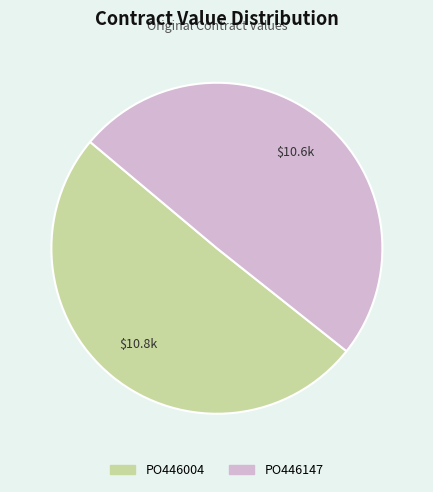

Rank the categories by value from highest to lowest.

PO446004, PO446147